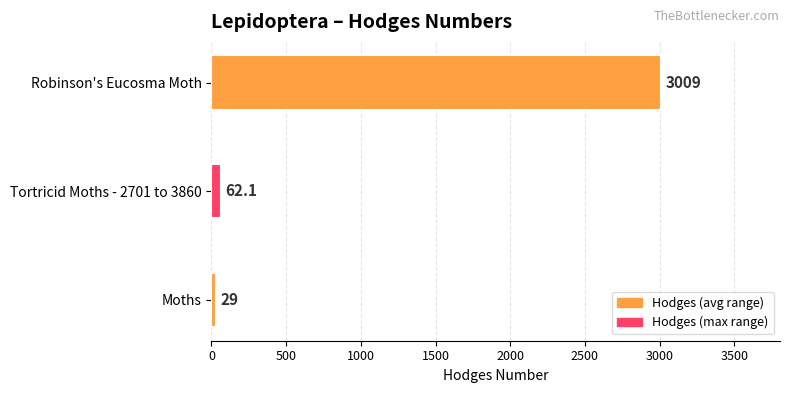

How many bars are there in total?

3